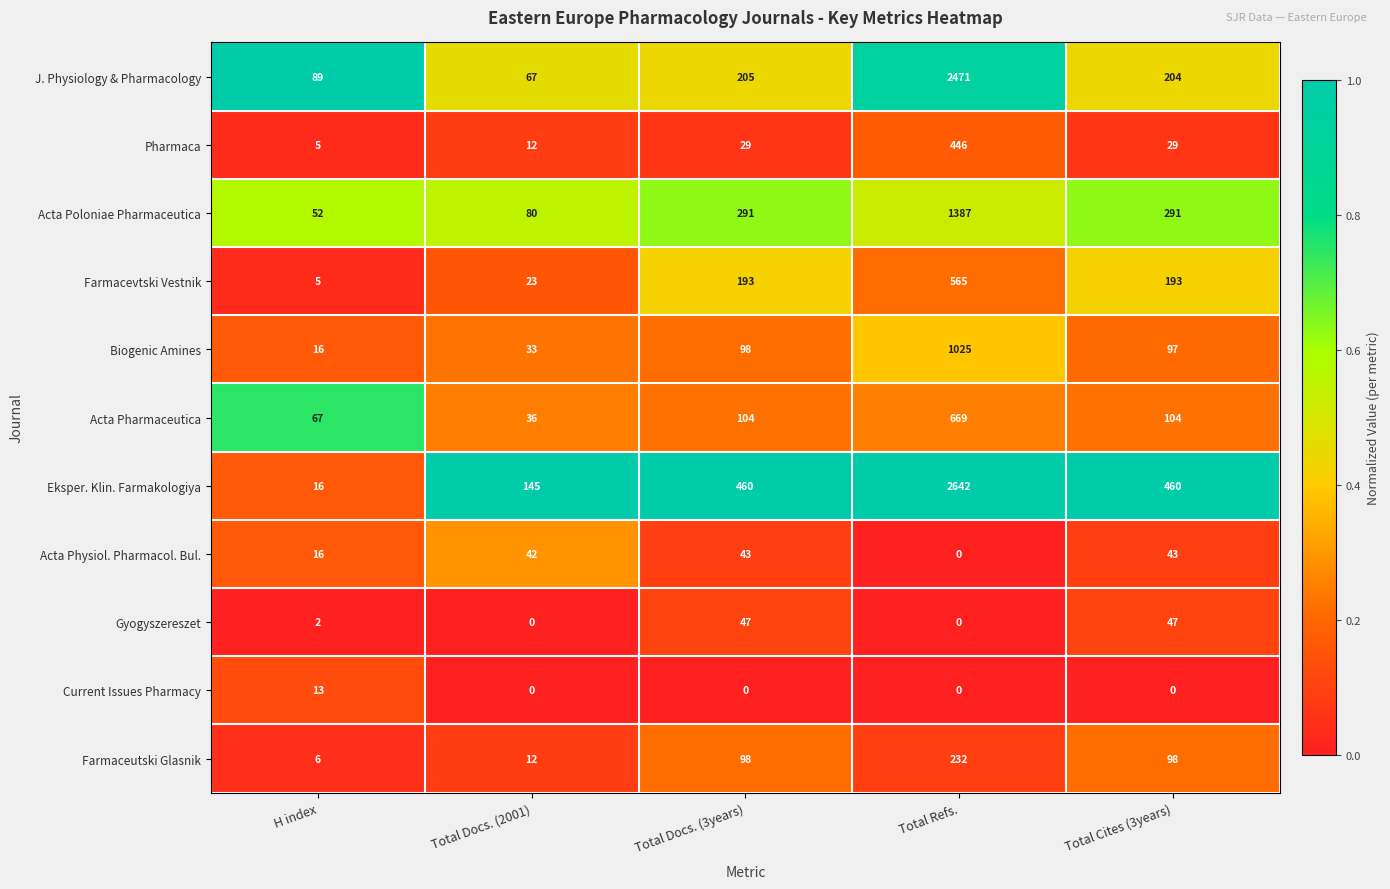

The value of Pharmaca at H index is 5. True or false?

True